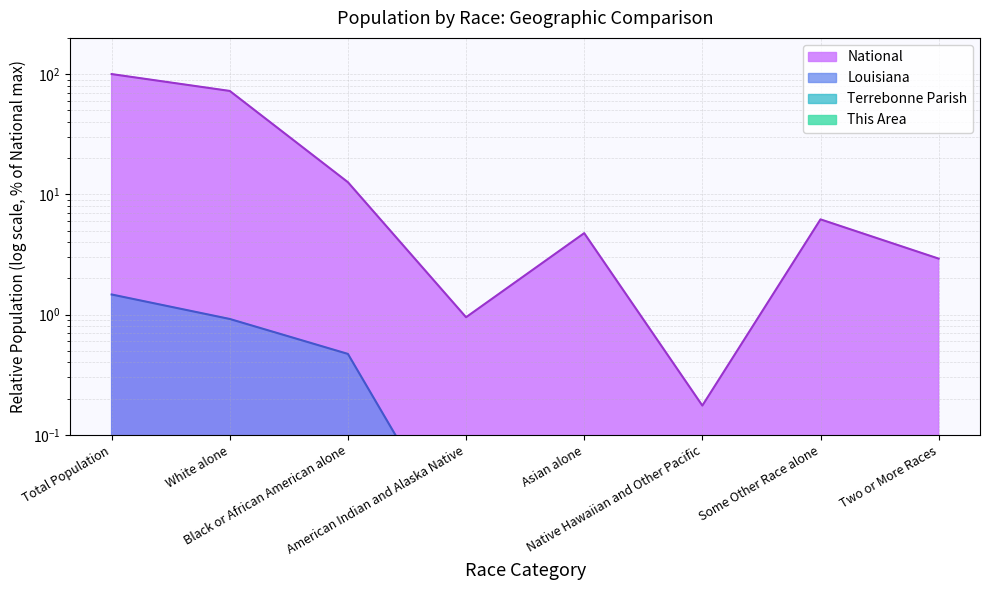

What is the total value across all series at Two or More Races?

2.9